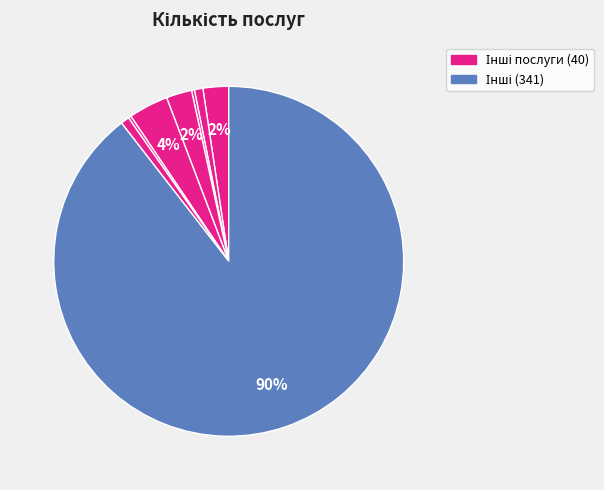

Which category has the biggest portion of the pie?

Інші